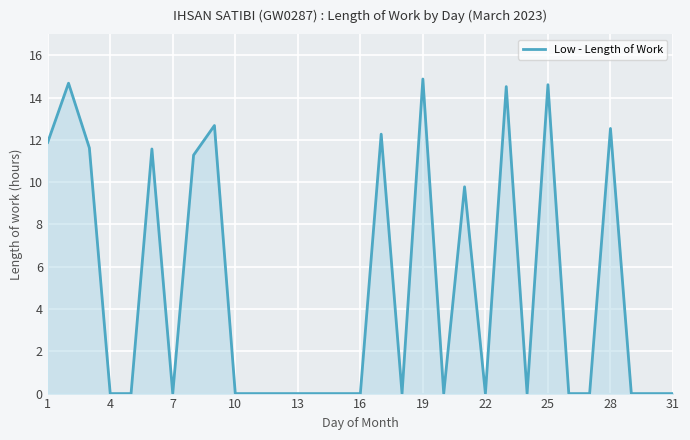

What is the difference between the maximum and minimum values?

14.9